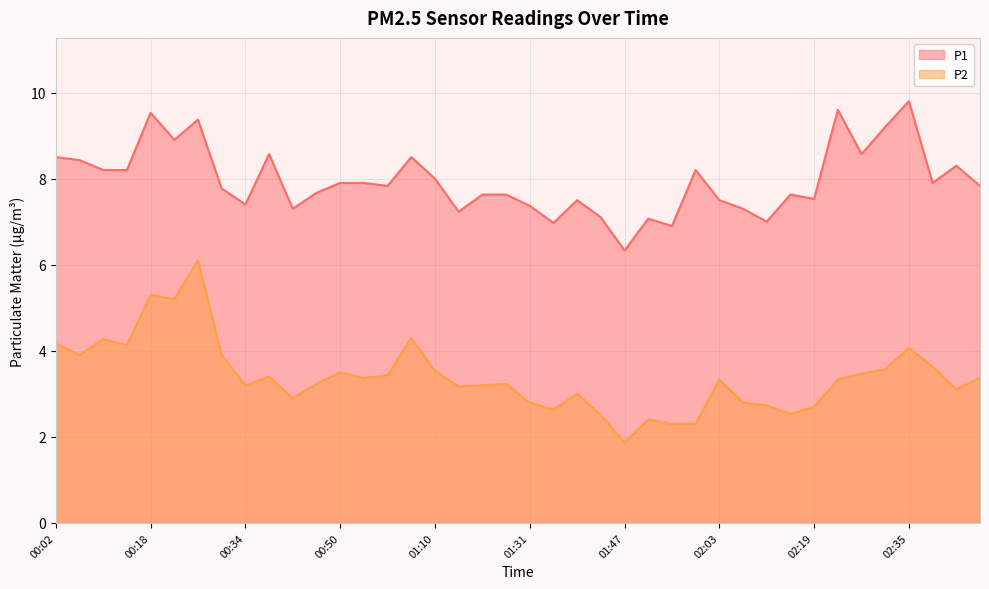

True or false: P1 and P2 intersect in this chart.

False